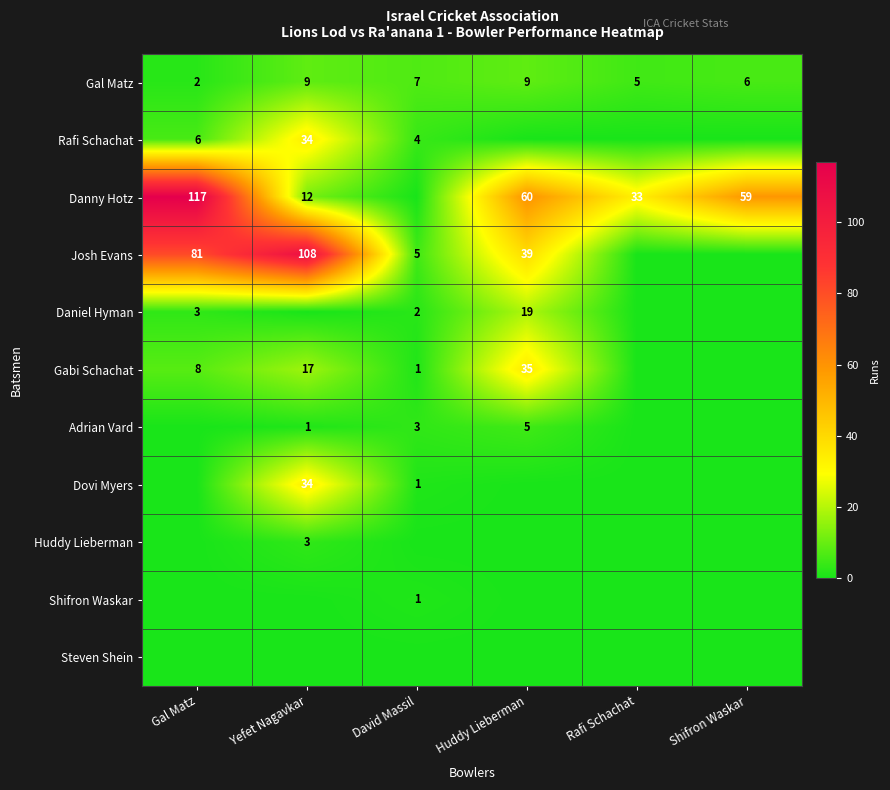

What is the average value of the Gal Matz series?

6